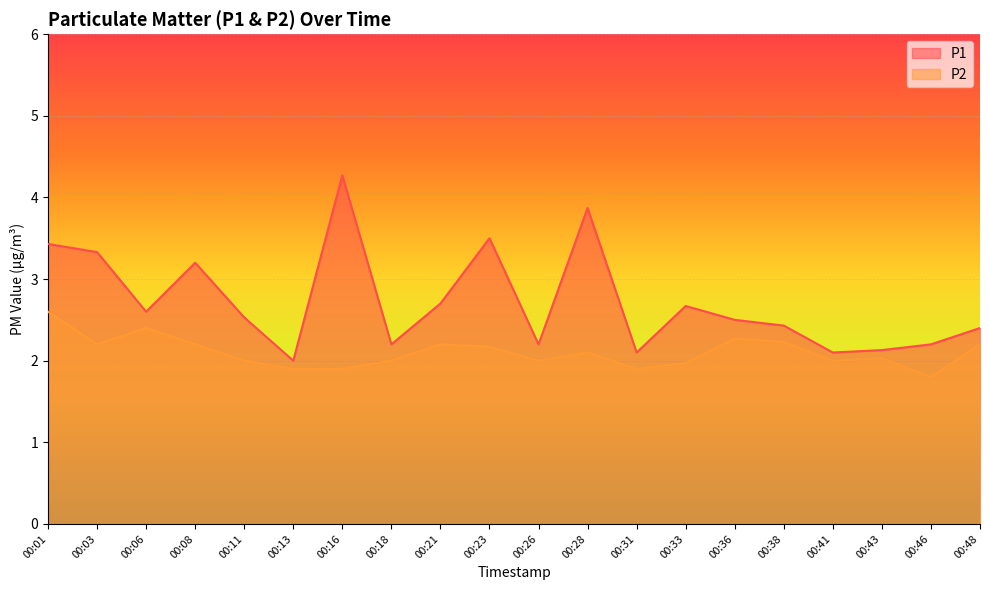

True or false: P1 has a value of 3.2 at 00:18.

False